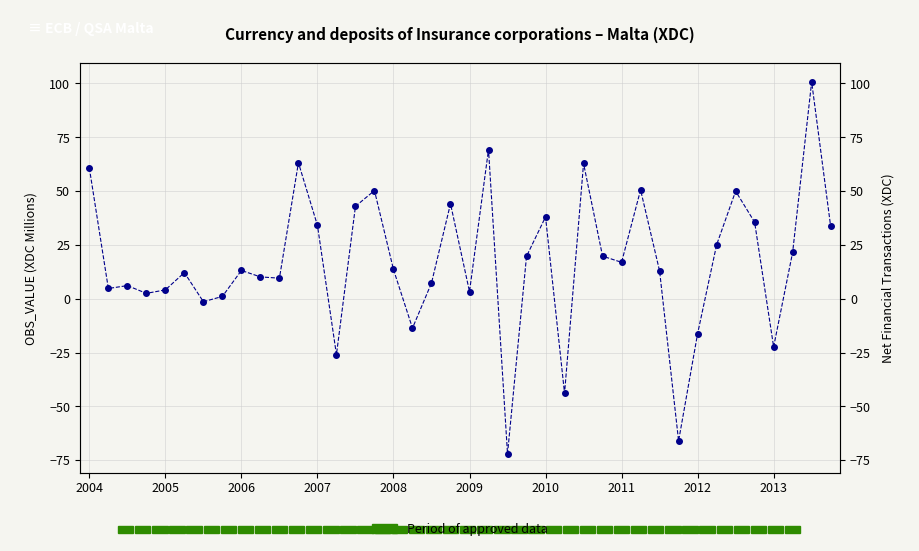

The value at 11 is 85.1. True or false?

False